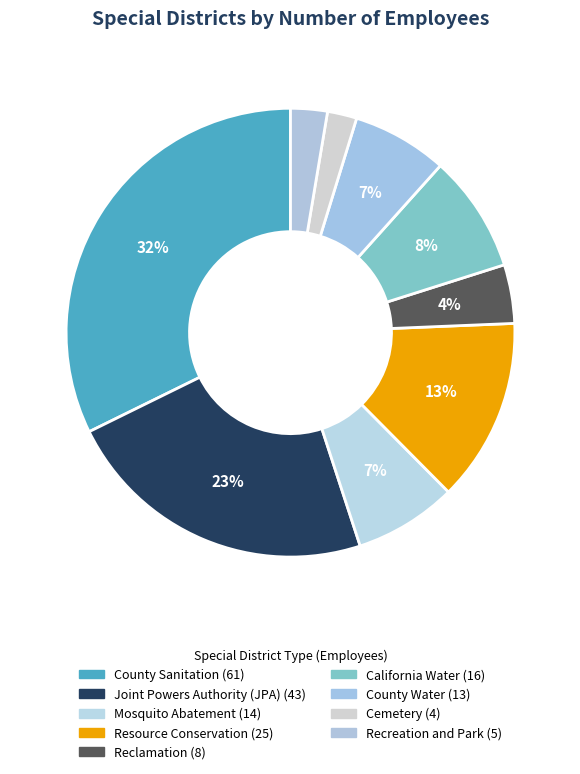

How many segments does this pie chart have?

9